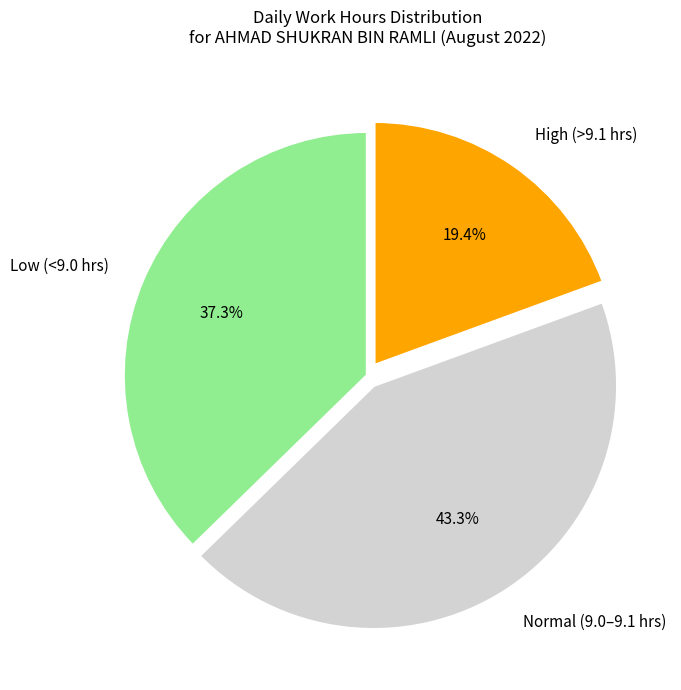

How many segments does this pie chart have?

3